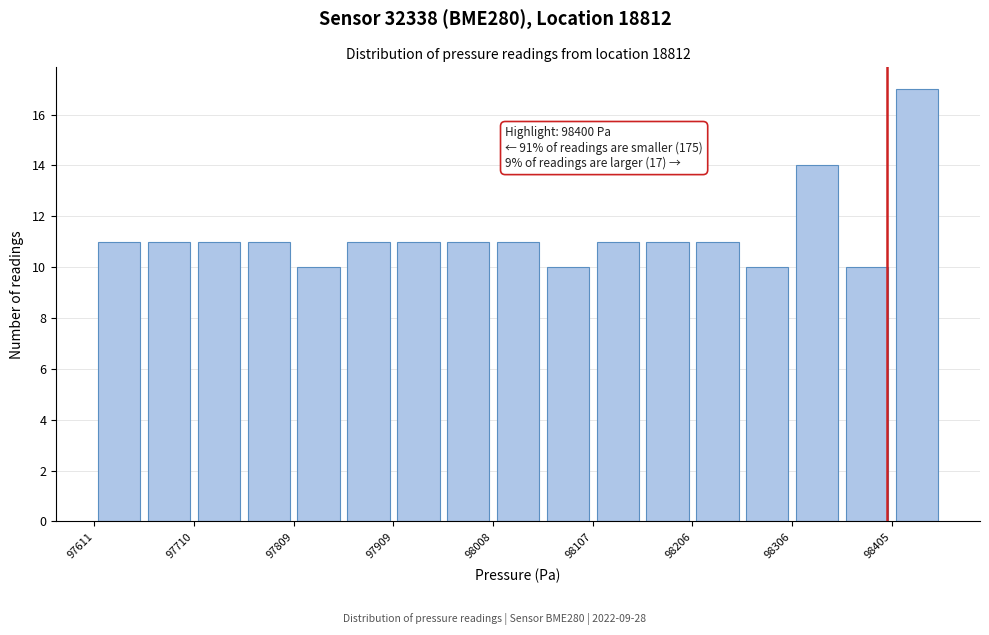

Over which range of the x-axis is the bar tallest?

98410 to 98450